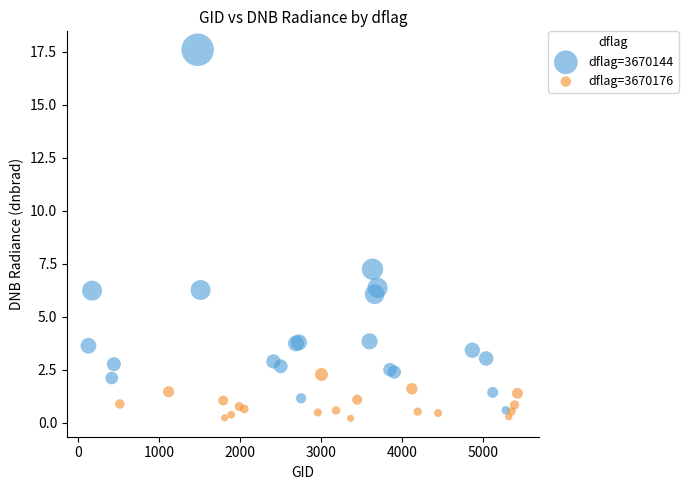

Which series contains the highest Y value?

dflag=3670144